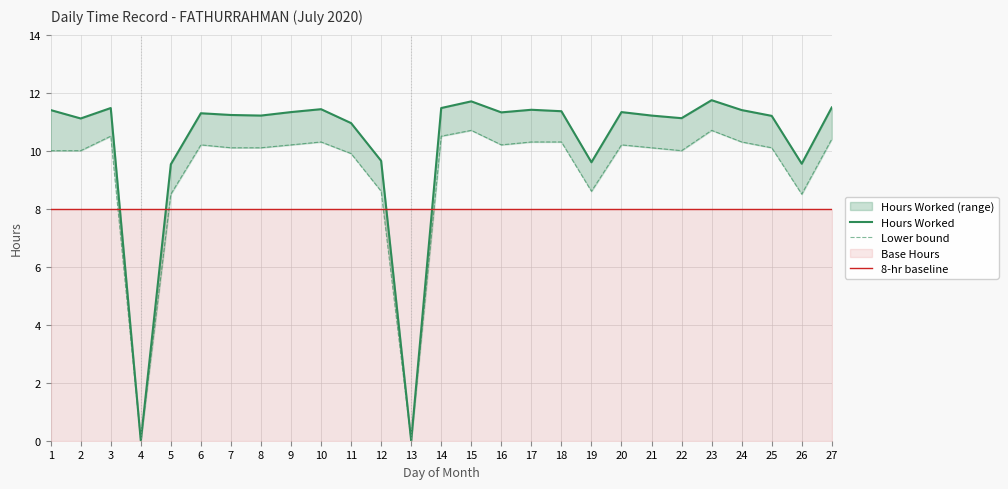

After their last crossing, which series has the higher values: 8-hr baseline or Lower bound?

Lower bound